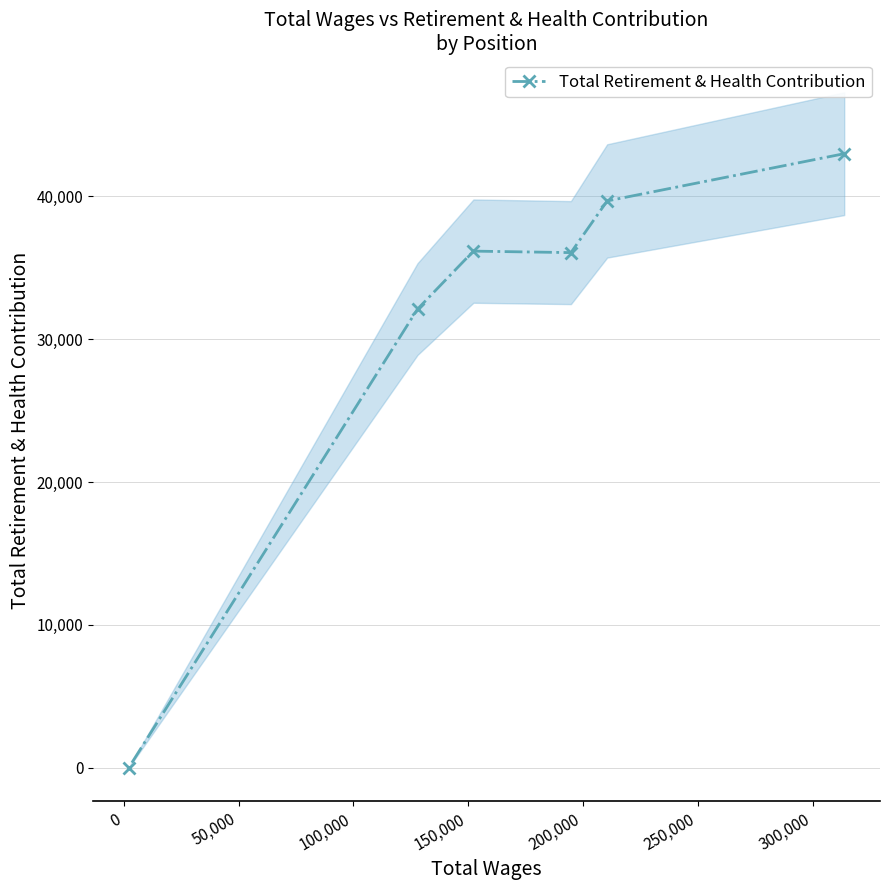

What is the greatest value displayed?

42994